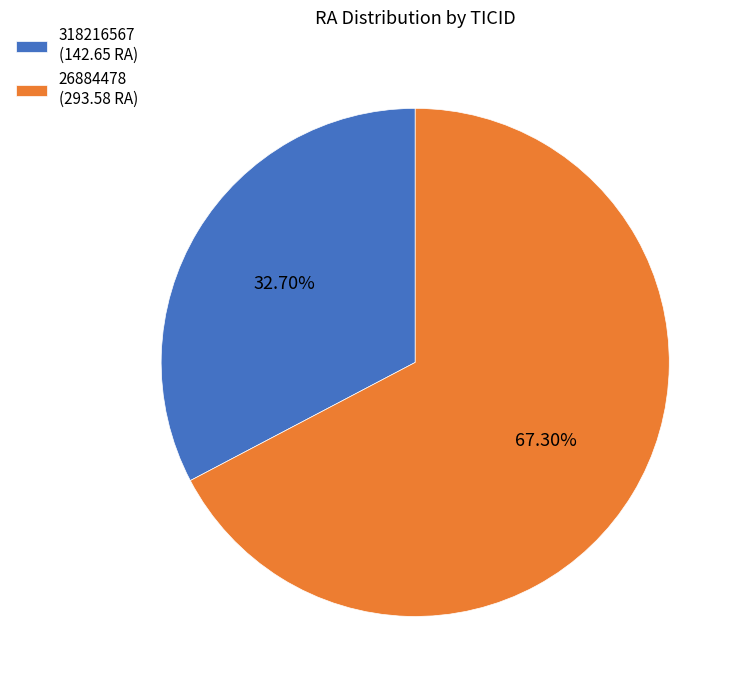

To the nearest percent, what portion does 318216567 represent?

33%